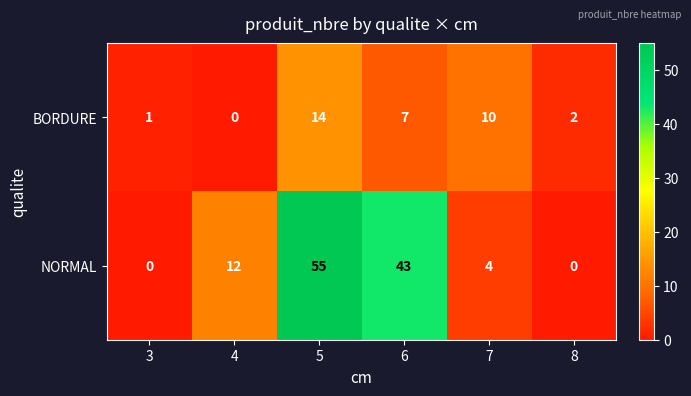

Rank the series by their average value, from highest to lowest.

NORMAL, BORDURE